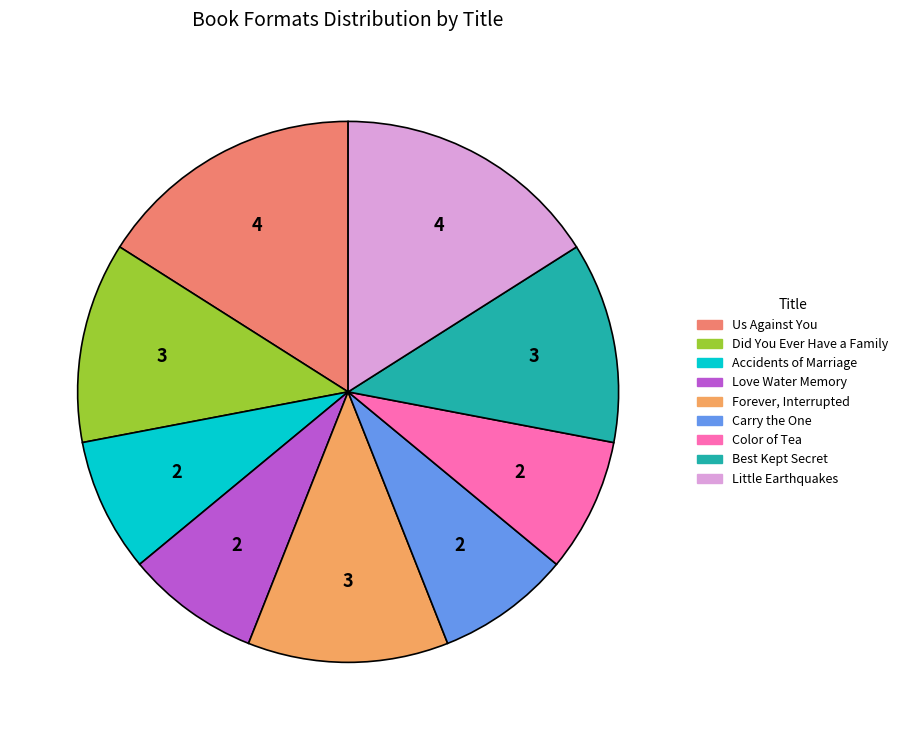

Combined, do Best Kept Secret and Color of Tea account for over 50%?

No